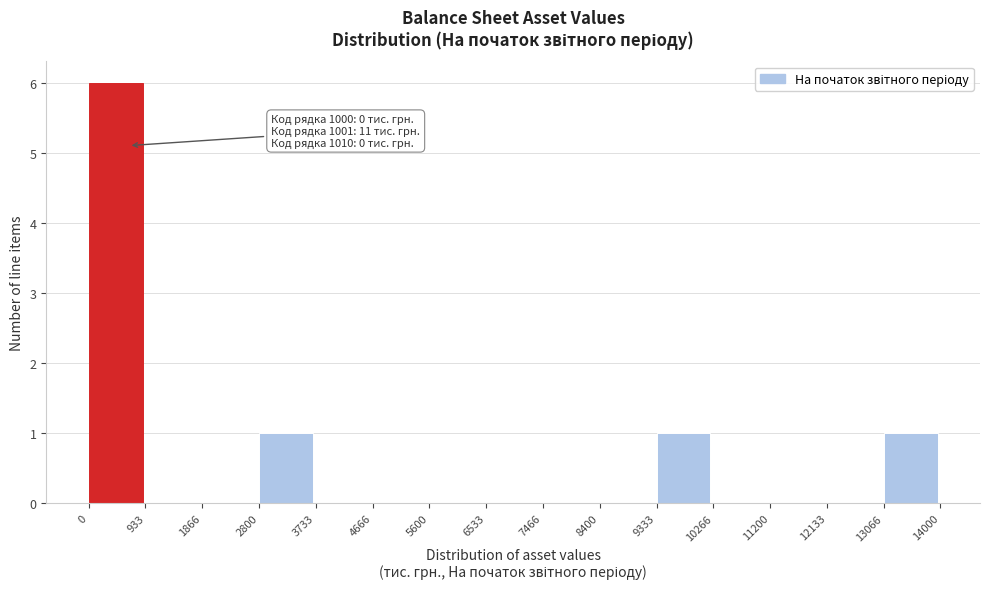

Which range on the x-axis has the tallest bar?

0 to 933